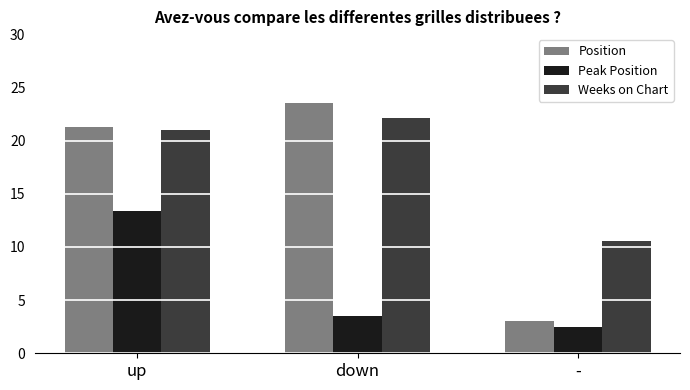

List the labels in order of Position value, smallest first.

-, up, down